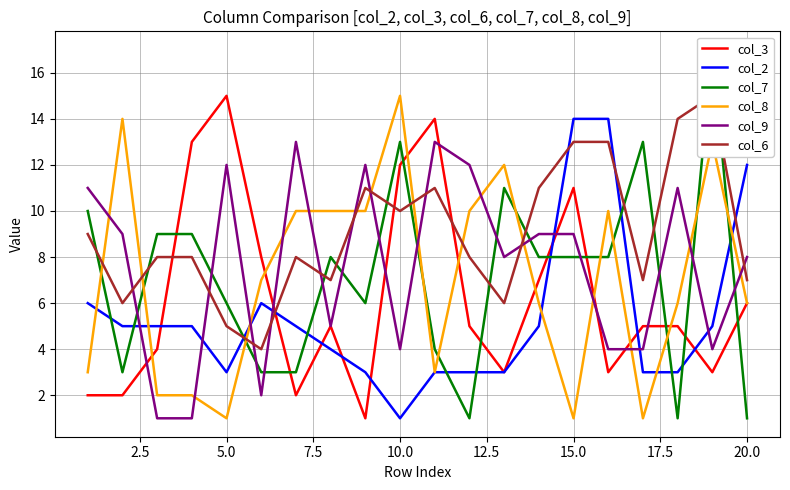

What is the difference between the maximum and second lowest values in the col_9 series?

12